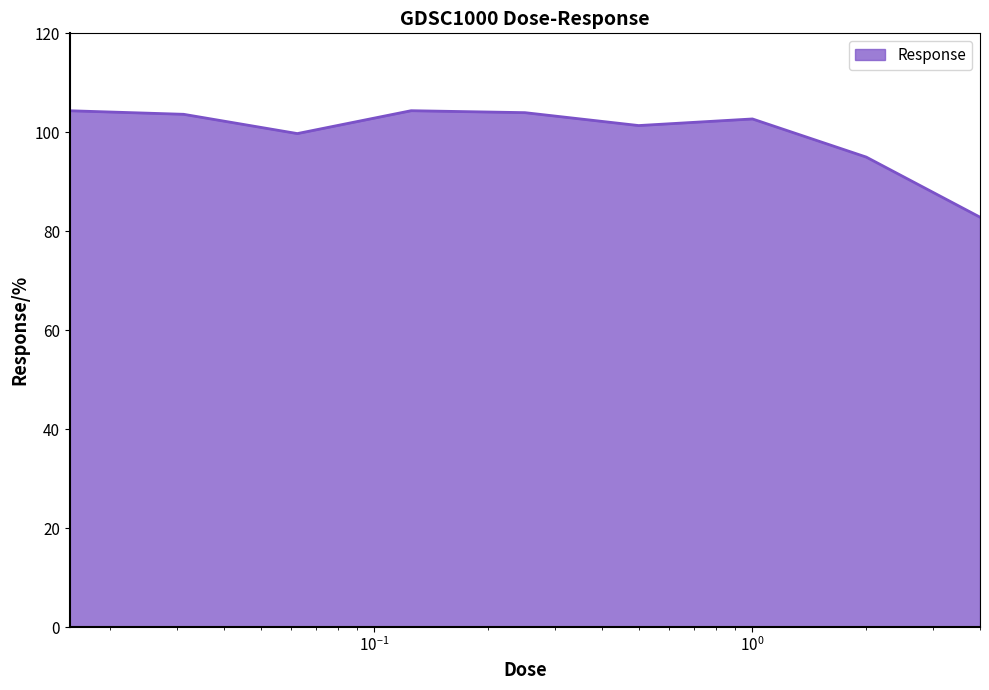

What is the minimum value shown in the chart?

82.8